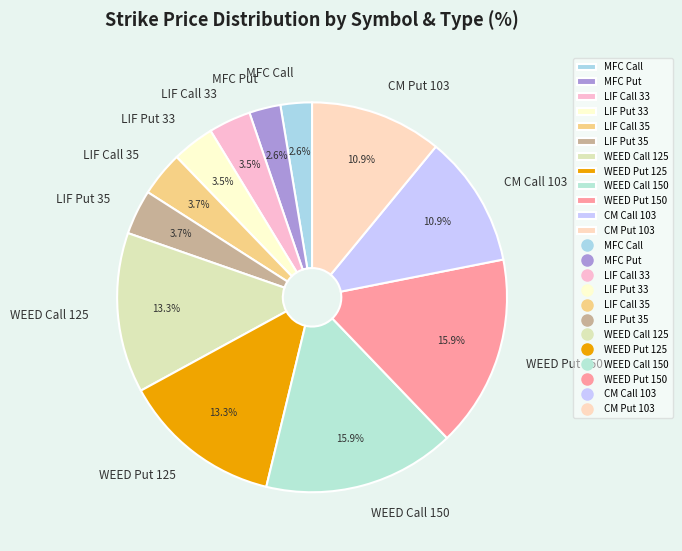

What percentage is NOT represented by MFC Put?

97.4%